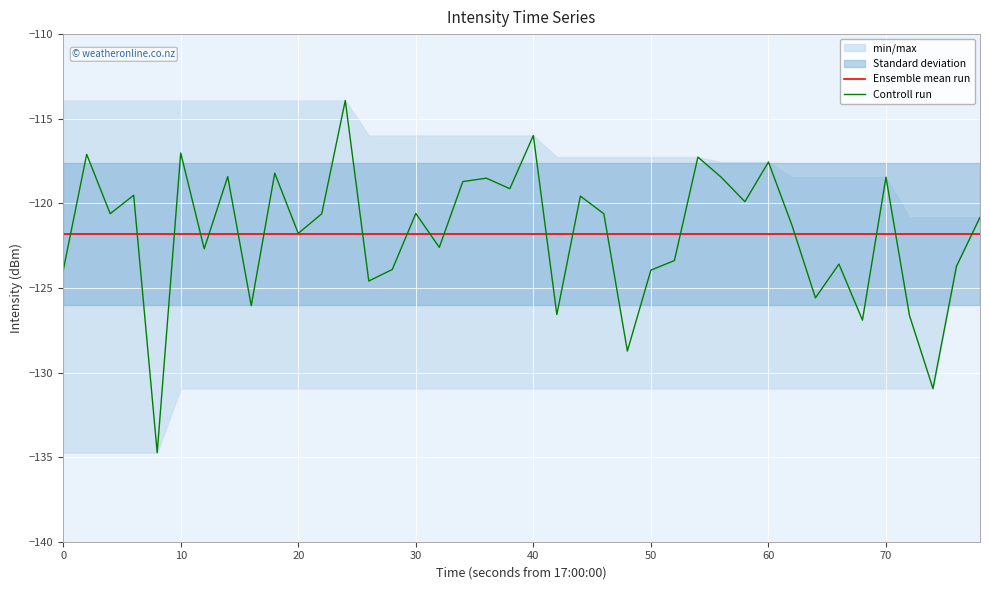

The Controll run series shows -124.0 at 0. True or false?

True